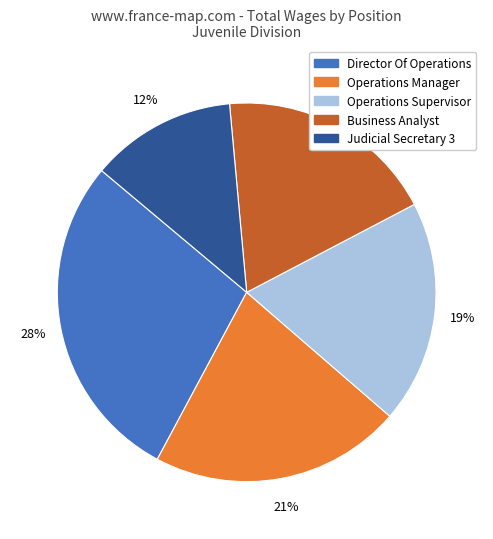

Between Director Of Operations and Operations Supervisor, which is larger?

Director Of Operations